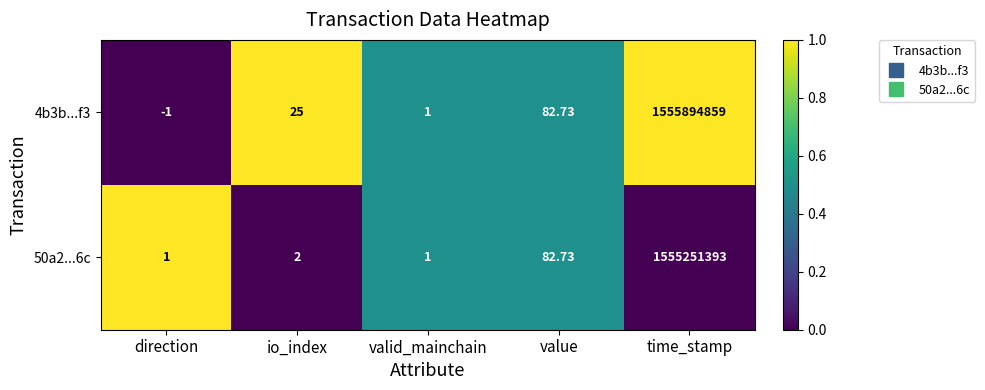

What is the total value across all series at io_index?

27.0